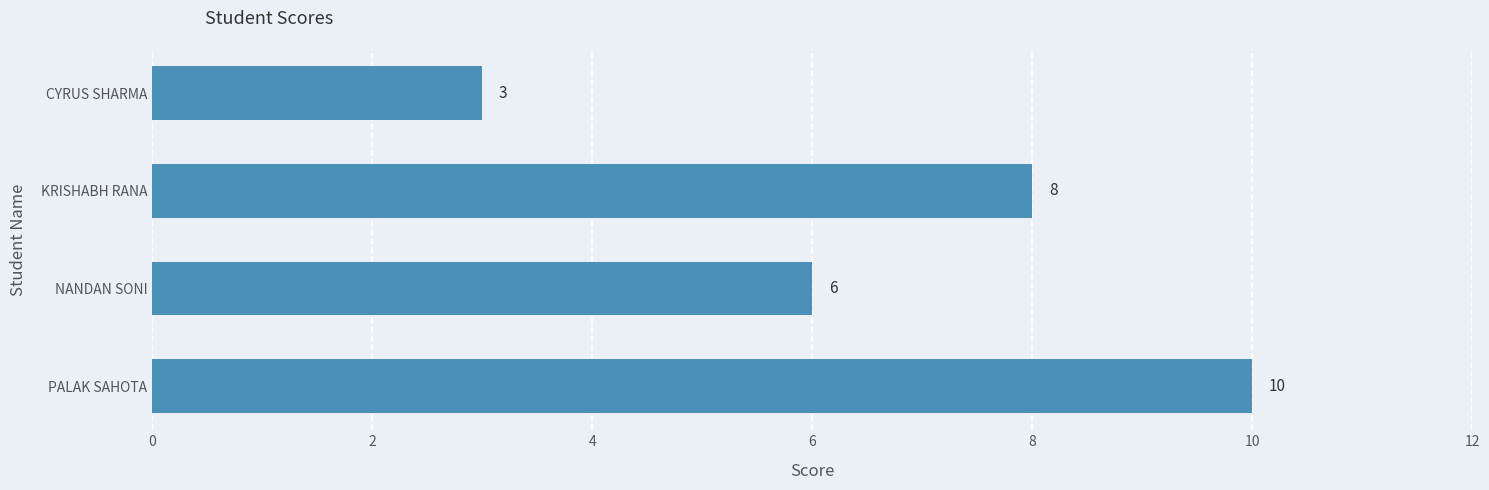

Is it true that the value at NANDAN SONI is 4?

False